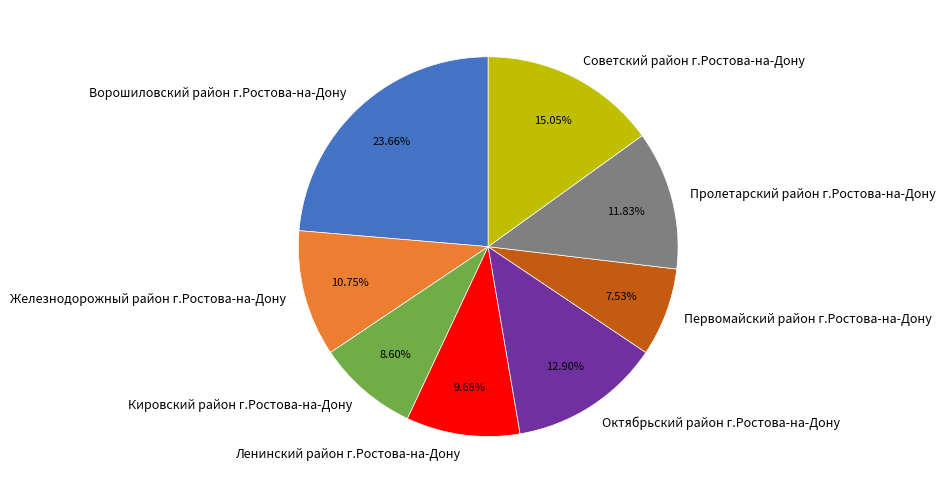

True or false: Кировский район г.Ростова-на-Дону accounts for 9% of the total.

True